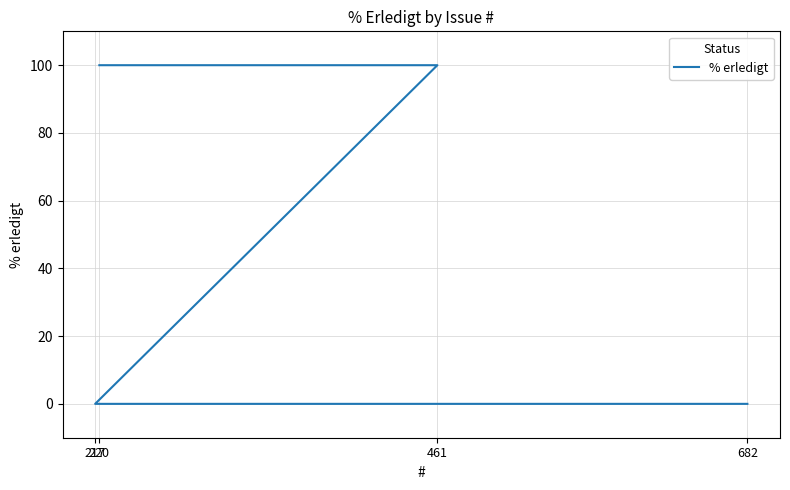

Rank the categories by value from lowest to highest.

217, 682, 220, 461